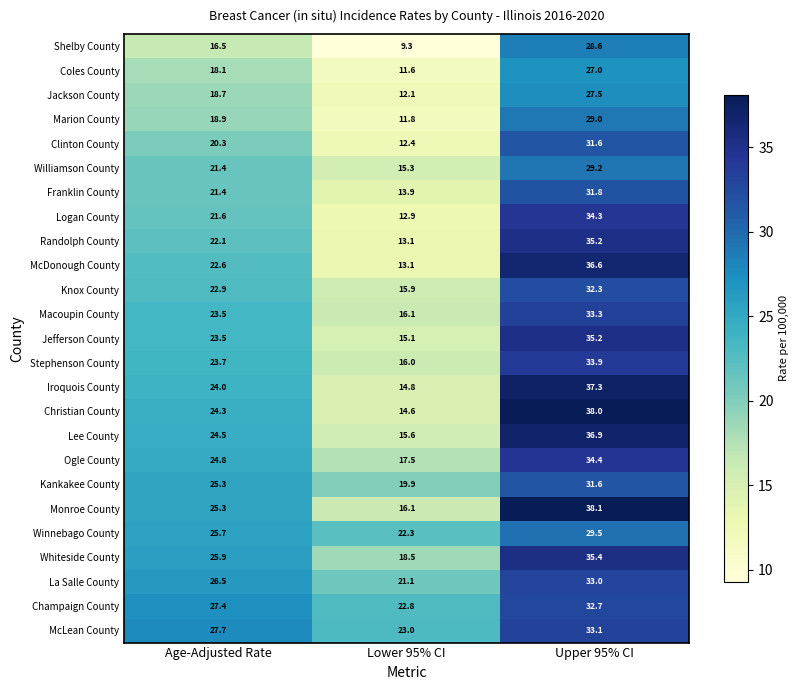

What is the difference between the second highest and minimum values in the Clinton County series?

7.9